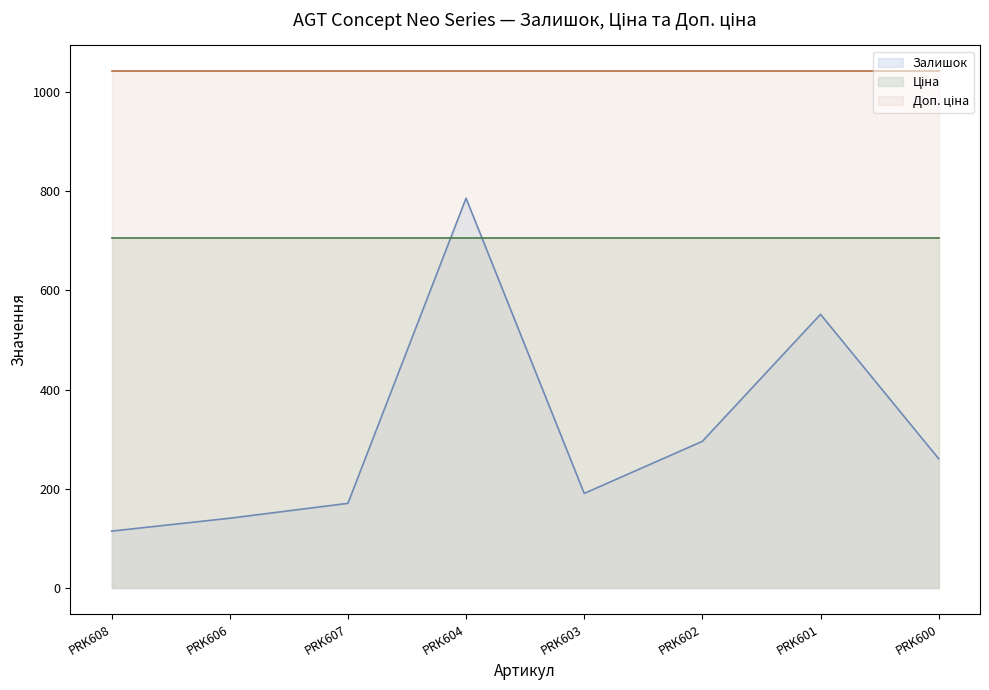

True or false: Ціна has more than 2 interior local peaks.

False